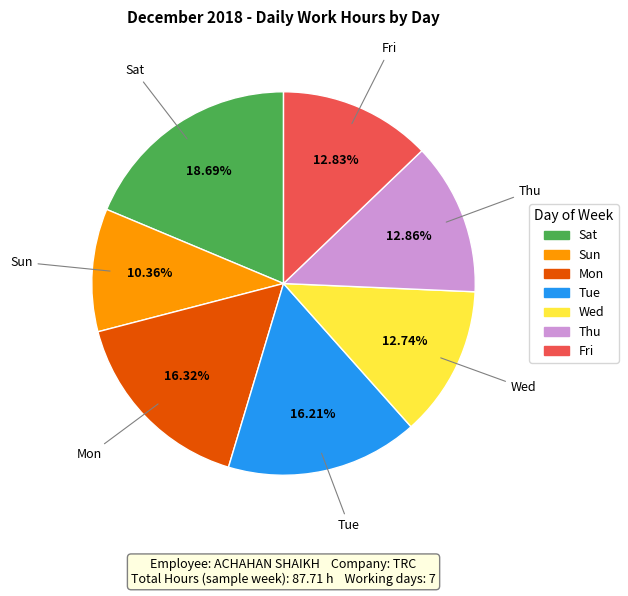

Does Thu account for over 50% of the chart?

No